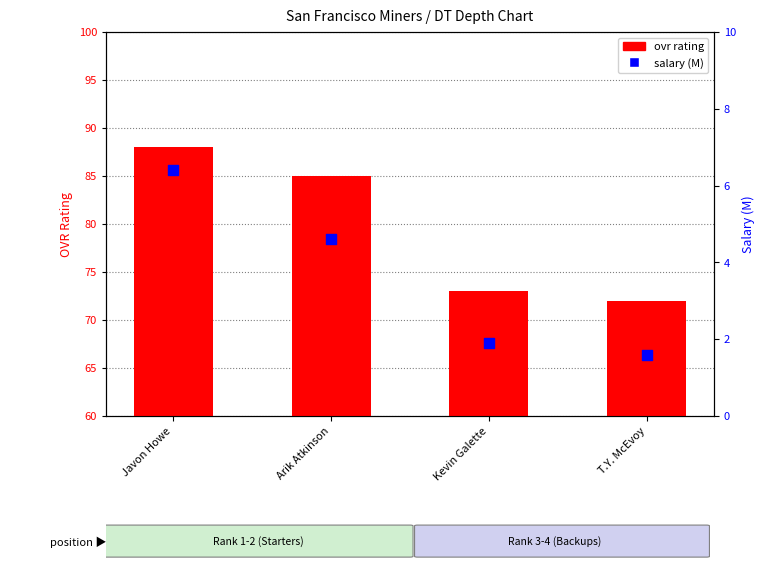

Is the value of ovr rating at Javon Howe greater than the value of salary (M) at Javon Howe?

Yes